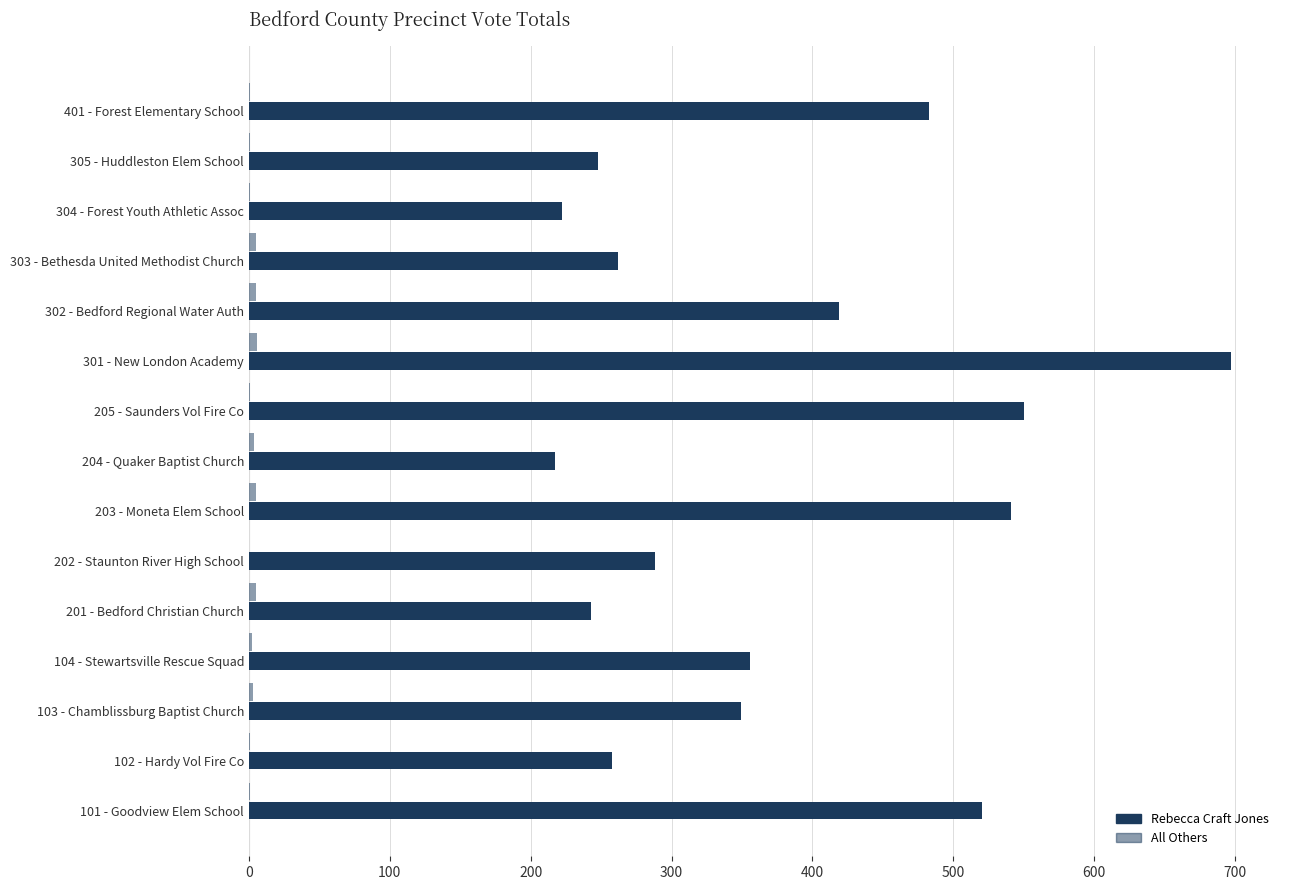

What is the difference between the maximum and second lowest values in the Rebecca Craft Jones series?

475